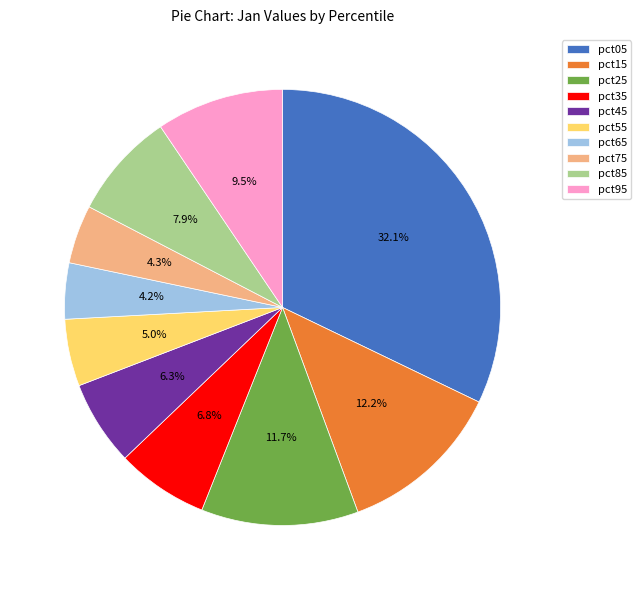

Which category has the biggest portion of the pie?

pct05